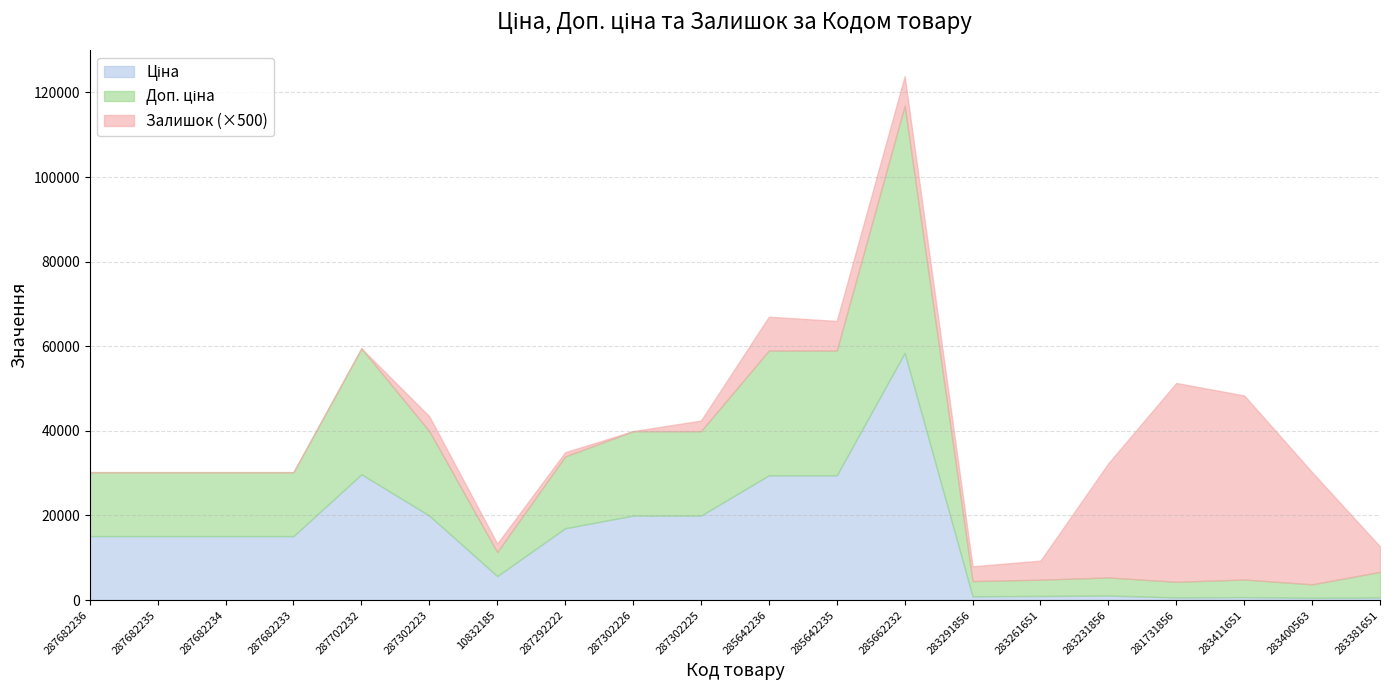

What is the label of the 9th point from the left?

287302226